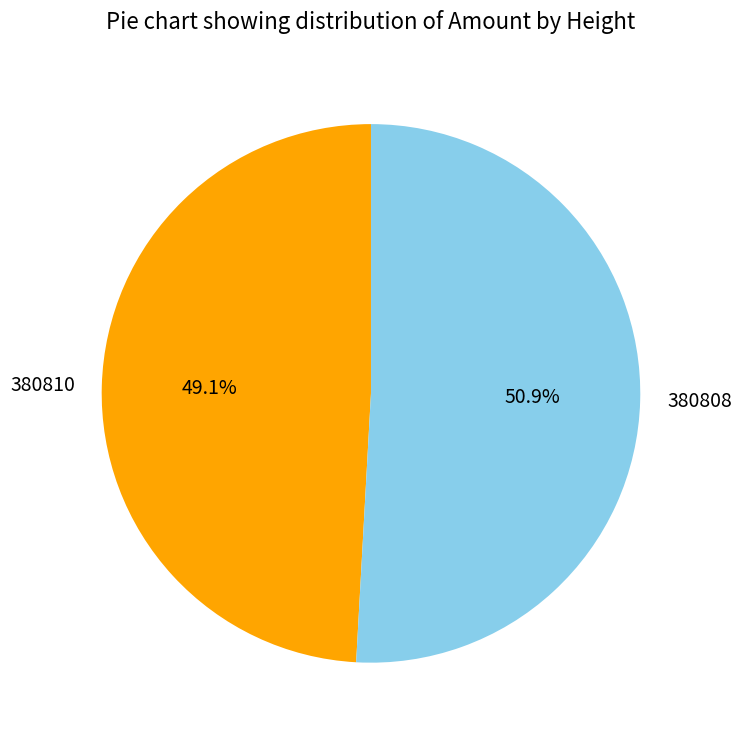

To the nearest percent, what is the difference between the largest and smallest slice percentages?

2%